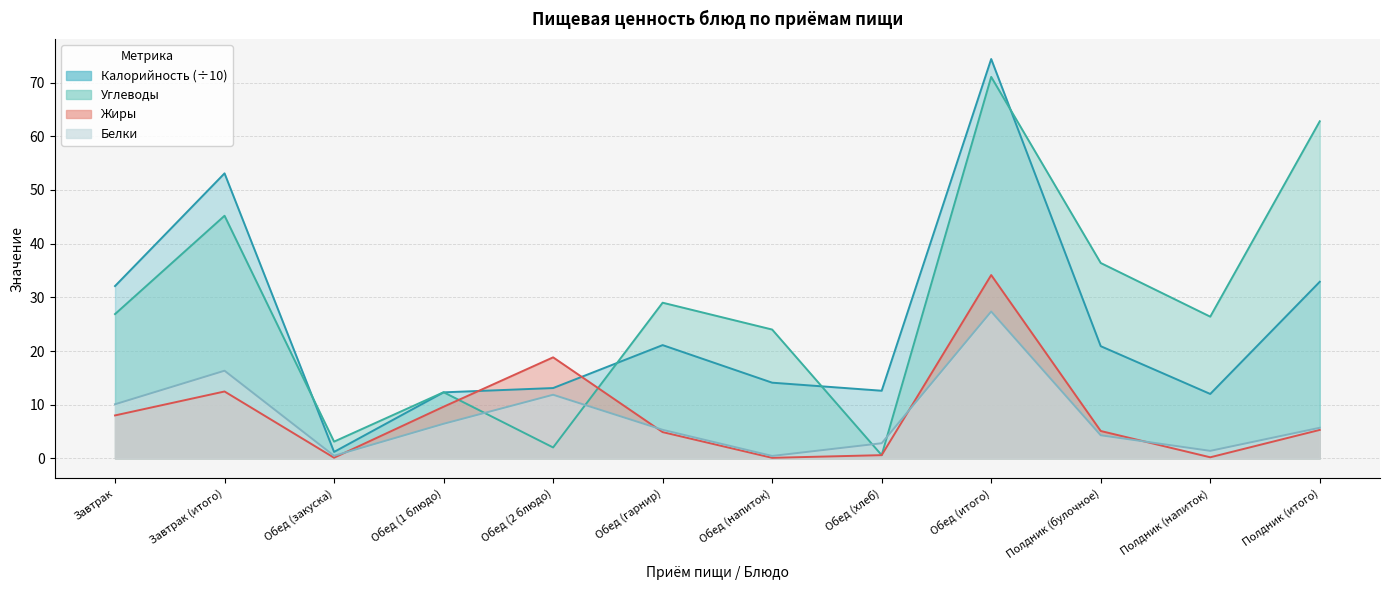

True or false: Белки has a value of 0.7 at Полдник (напиток).

False